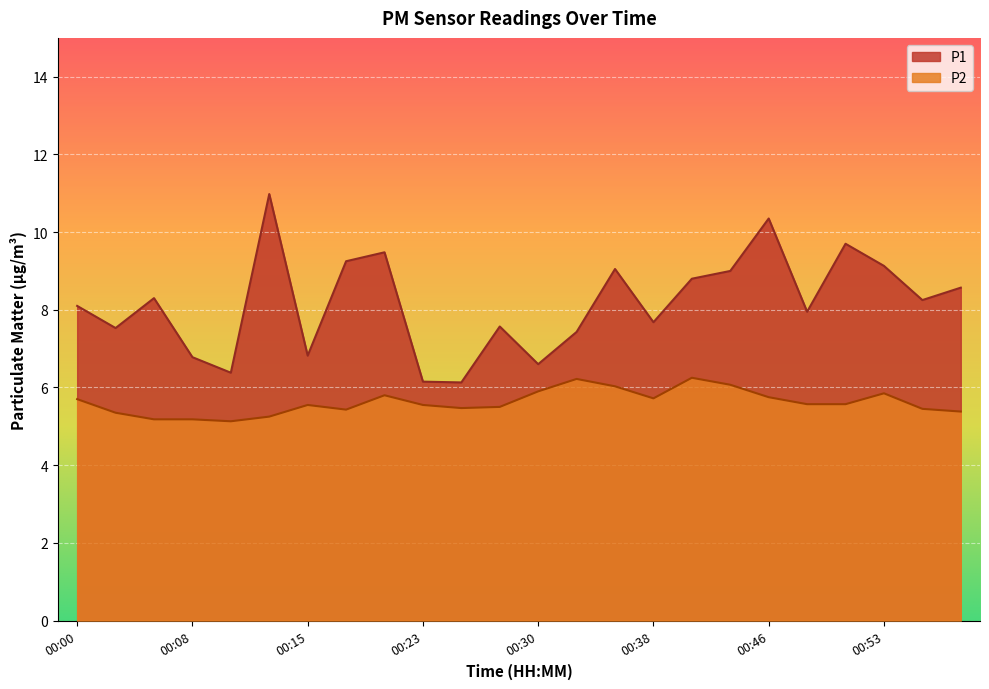

Reading right to left, what are all the values shown in this chart?

P1: 00:58=8.6	00:56=8.2	00:53=9.1	00:51=9.7	00:48=8.0	00:46=10.3	00:43=9.0	00:40=8.8	00:38=7.7	00:35=9.1	00:33=7.4	00:30=6.6	00:28=7.6	00:25=6.1	00:23=6.2	00:20=9.5	00:18=9.2	00:15=6.8	00:13=11.0	00:10=6.4	00:08=6.8	00:05=8.3	00:03=7.5	00:00=8.1
P2: 00:58=5.4	00:56=5.5	00:53=5.8	00:51=5.6	00:48=5.6	00:46=5.8	00:43=6.1	00:40=6.2	00:38=5.7	00:35=6.0	00:33=6.2	00:30=5.9	00:28=5.5	00:25=5.5	00:23=5.5	00:20=5.8	00:18=5.4	00:15=5.5	00:13=5.2	00:10=5.1	00:08=5.2	00:05=5.2	00:03=5.3	00:00=5.7